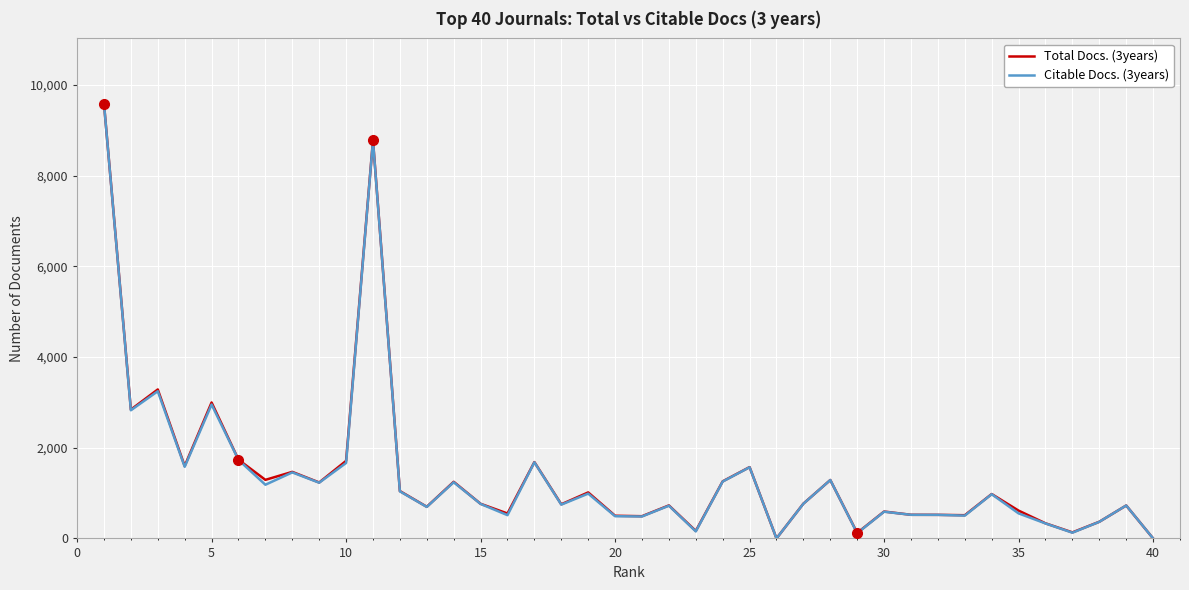

True or false: Total Docs. (3years) and Citable Docs. (3years) cross at least once.

False